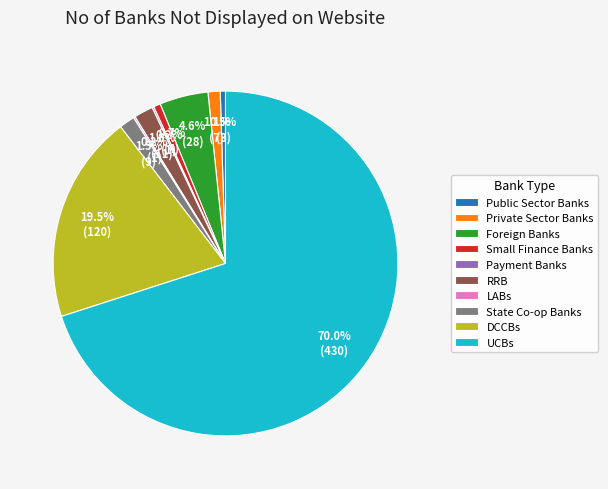

What portion of the pie excludes Foreign Banks?

95.4%